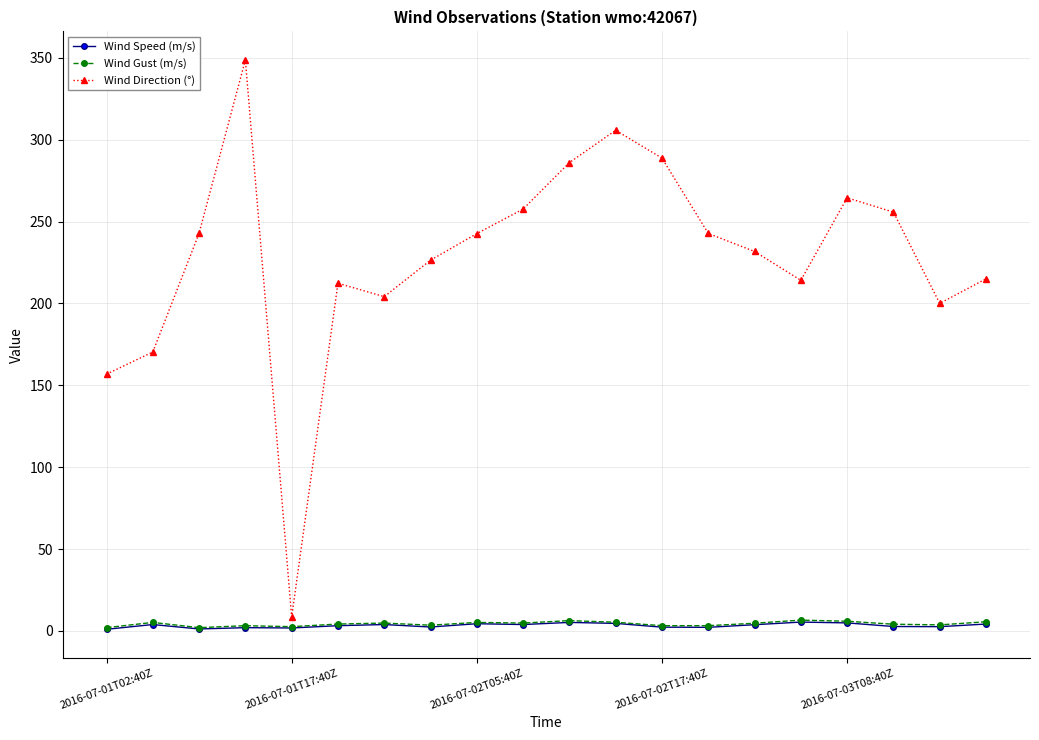

True or false: Wind Direction (°) has more than 0 interior local peaks.

True